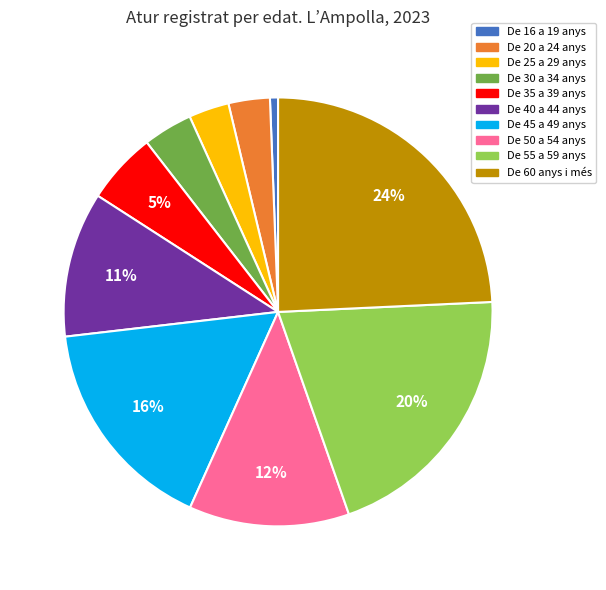

Which category has the smallest portion of the pie?

De 16 a 19 anys